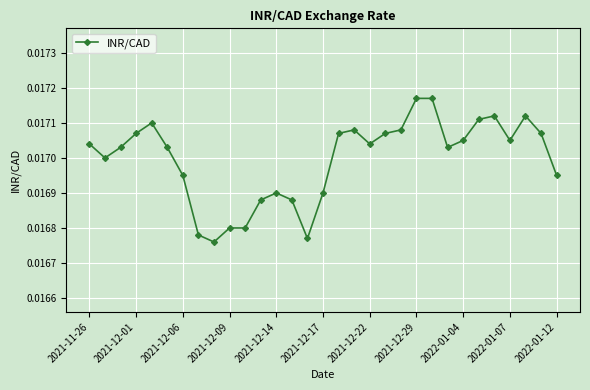

Count the values in the range 0 to 1.

31